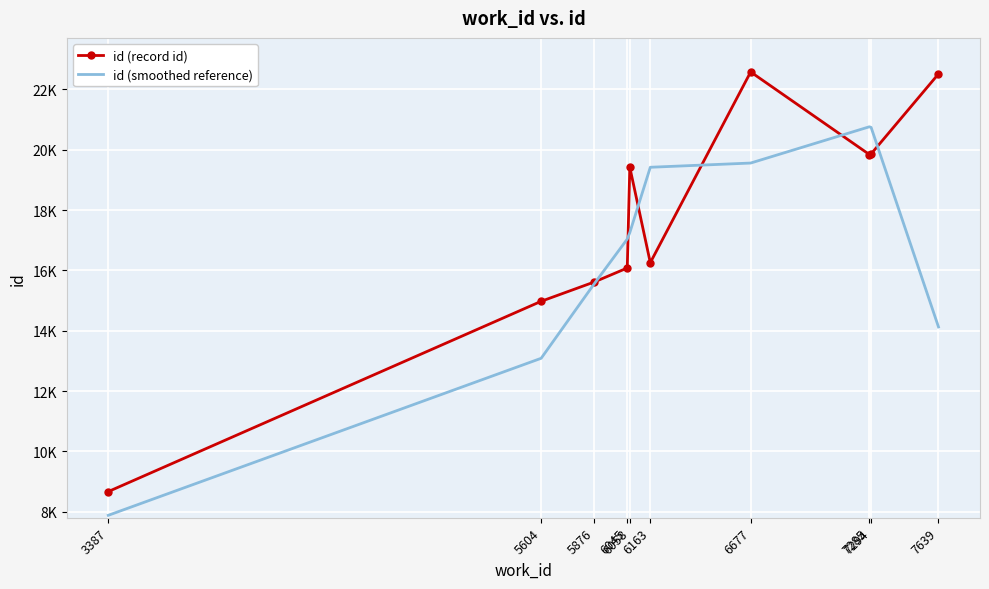

True or false: id (record id) and id (smoothed reference) cross at least once.

True